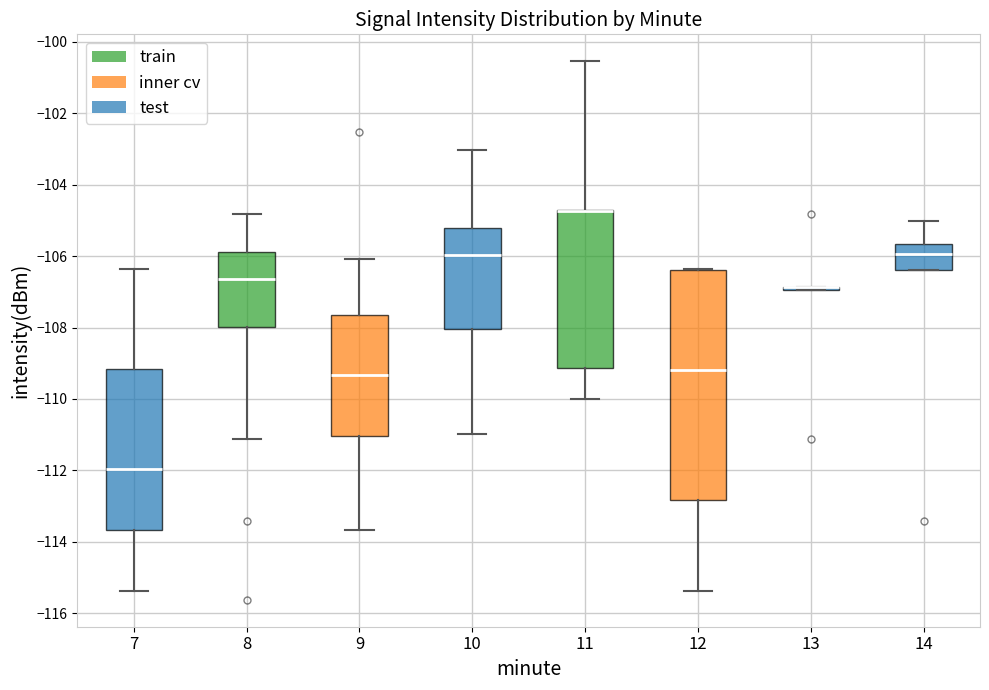

Where does the upper whisker of the box at x = 10 end on the y-axis? The values are not printed on the chart, so give them approximately, as read against the axis.

-103.0